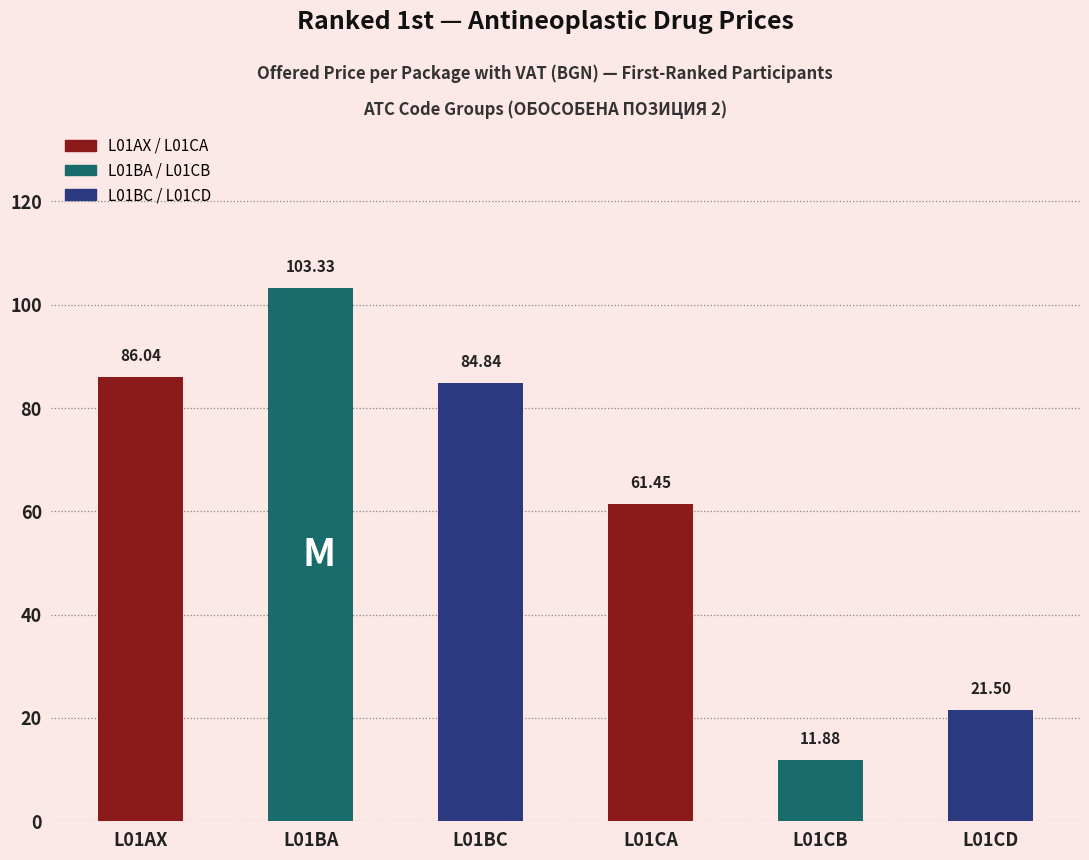

Reading left to right, list all the values displayed in this chart.

Номенклатура (pos 1): 1.0	2.0	6.0	12.0	13.0	15.0
Предлагана цена за опаковка с ДДС (1st ranked): 86.0	103.3	84.8	61.5	11.9	21.5